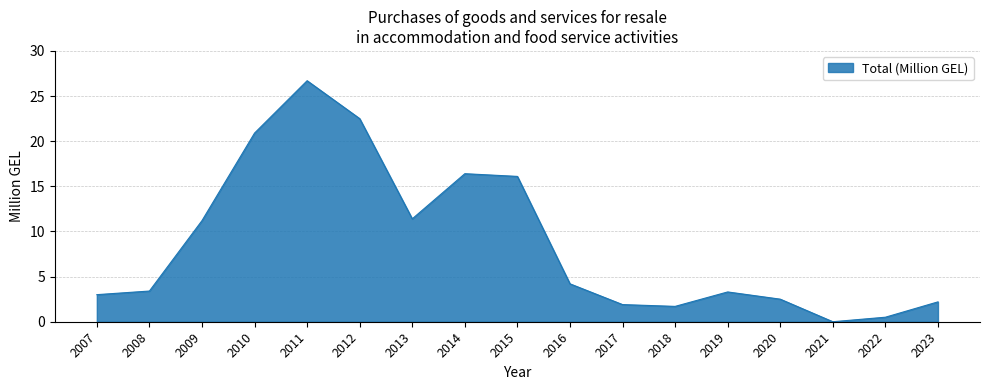

Between 2009 and 2023, which is larger?

2009